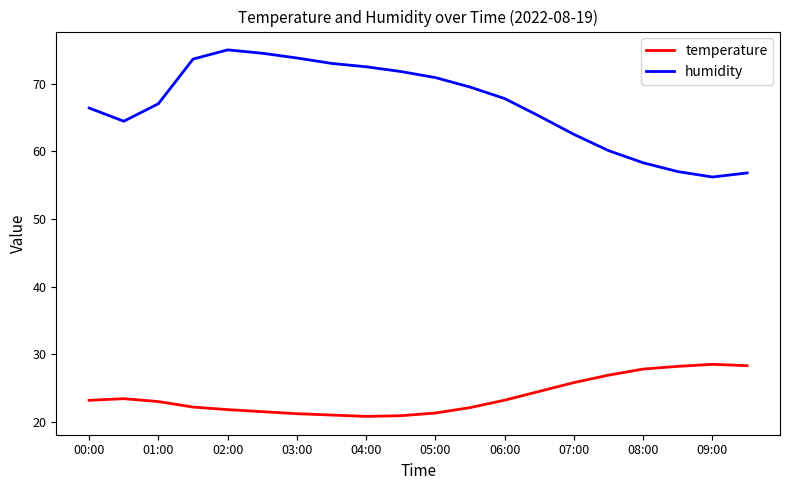

What is the minimum value shown in the chart?

20.8